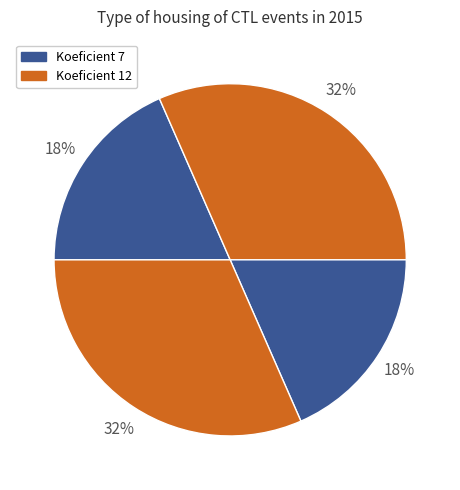

How many segments does this pie chart have?

4